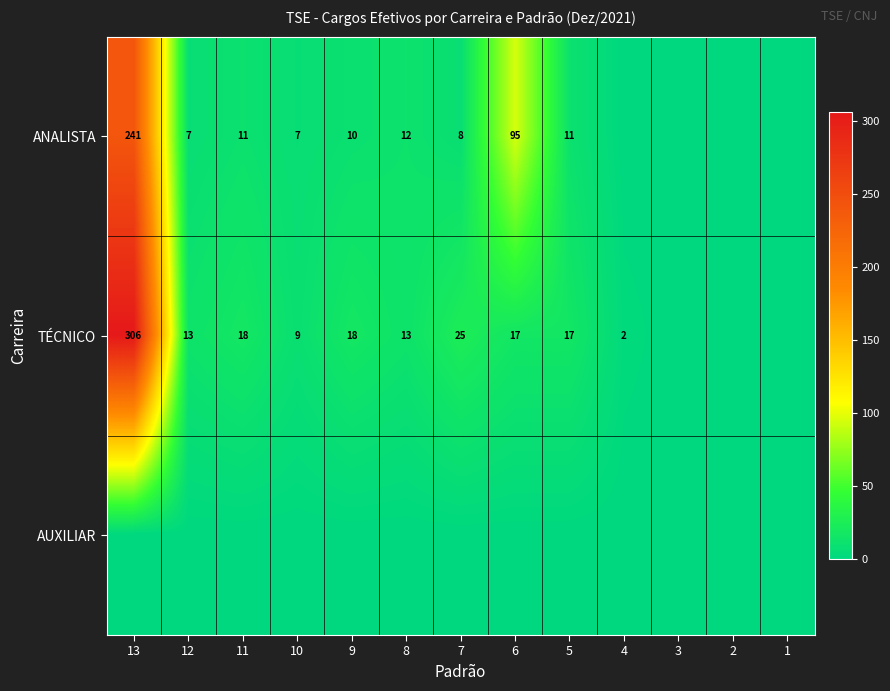

The TÉCNICO series shows 25 at 7. True or false?

True